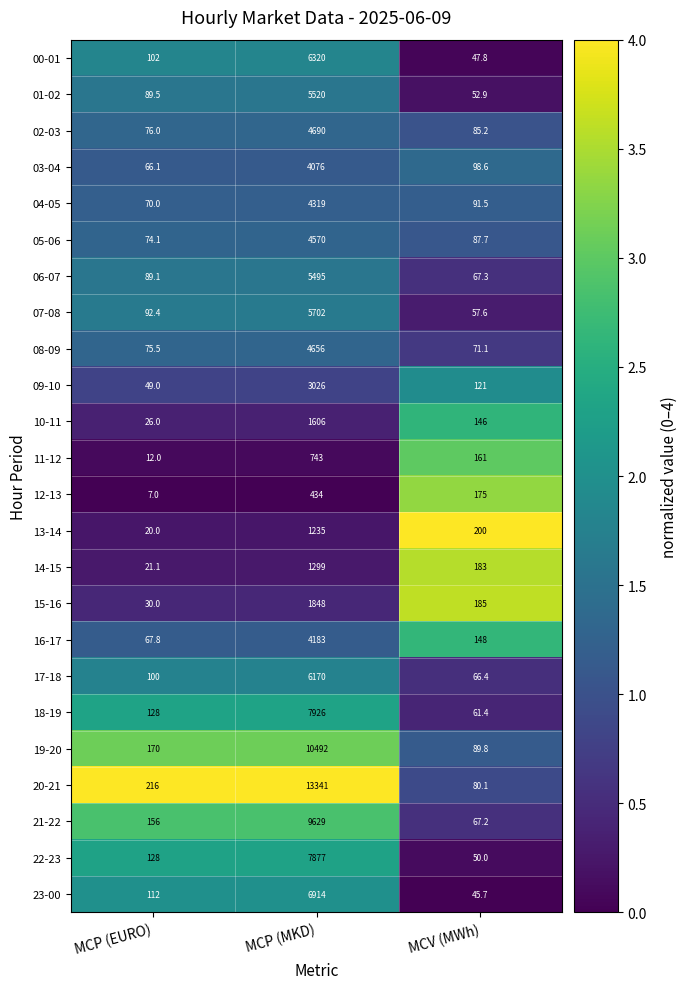

What is the greatest value displayed?

13341.0